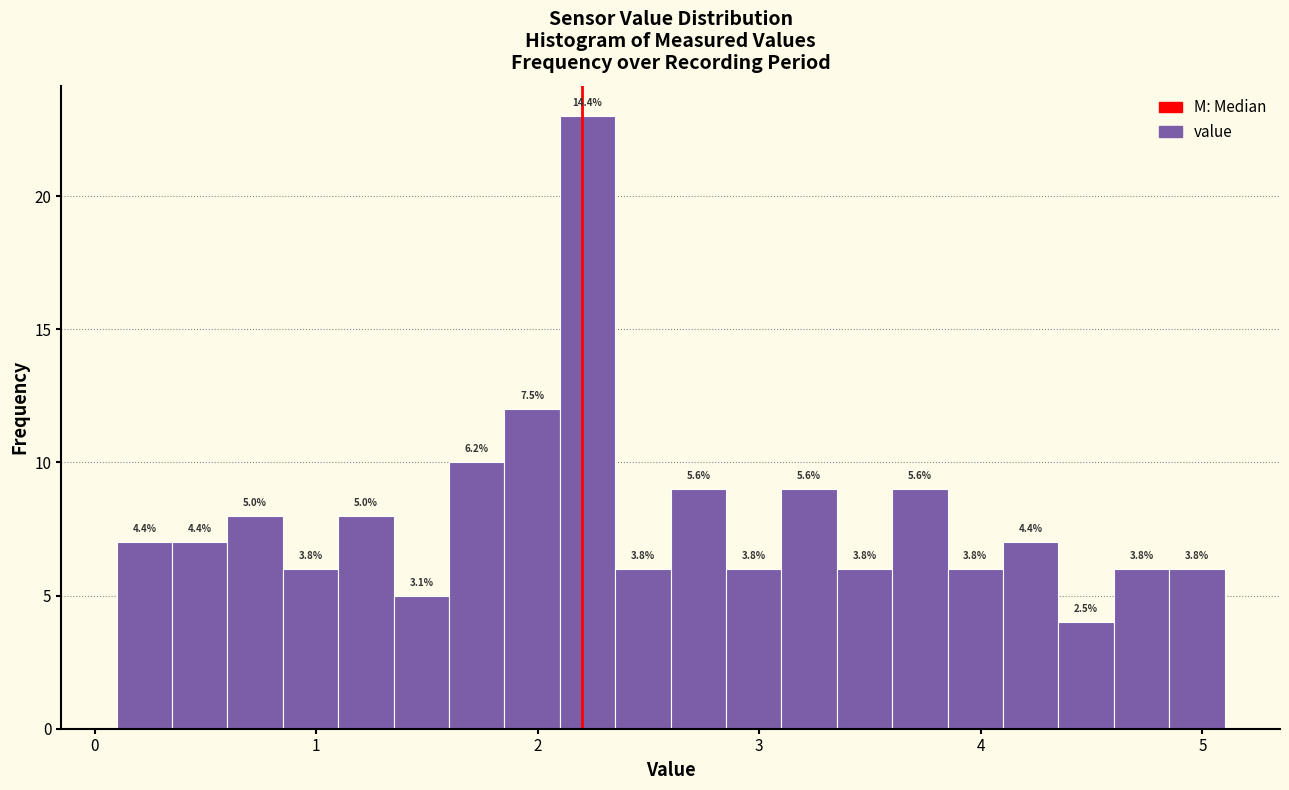

Around what value on the x-axis is the tallest bar? Give the approximate position of its centre, as read against the axis.

2.2